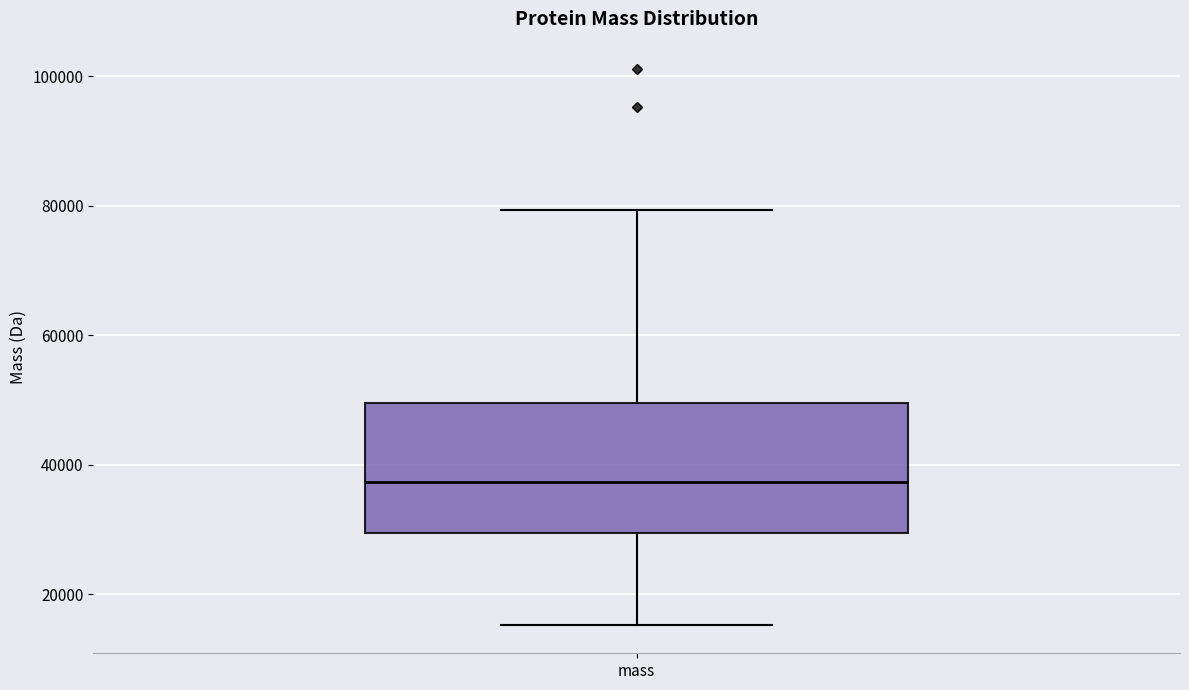

Read this box plot against the y-axis: the position of the median line, the range covered by the box, and the ends of both whiskers. The values are not printed on the chart, so give them approximately, as read against the axis.

median 38000, box 30000 to 50000, whiskers 16000 to 80000